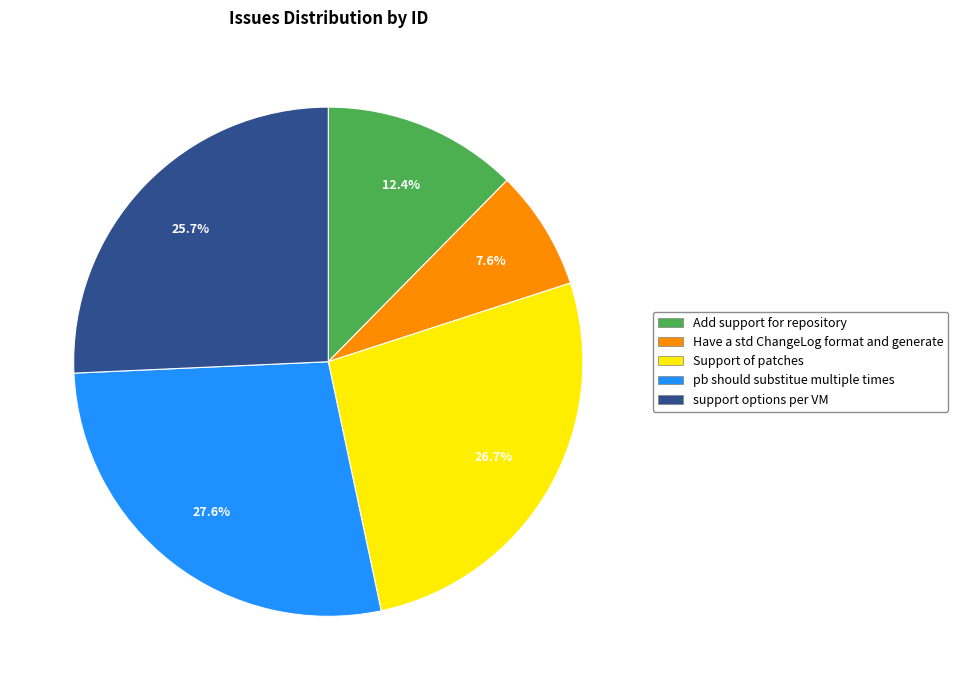

To the nearest percent, what is the average slice percentage?

20%